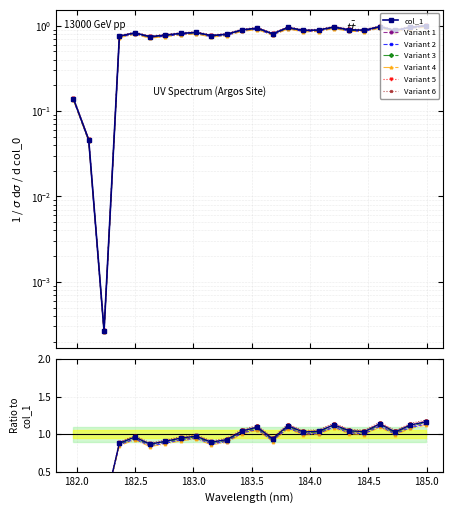

Rank the categories by value from lowest to highest.

182.2359681898, 182.1045947288, 181.9732053322, 182.6299929592, 182.3673257152, 183.15513622, 182.7613026778, 183.2863821962, 183.6800245112, 182.8925964608, 182.498667305, 183.0238743082, 183.9423730432, 184.7290361848, 184.46687888, 184.0735234058, 183.4176122368, 184.3357763242, 183.5488263418, 183.811206745, 184.8600909338, 184.2046578328, 184.5979655002, 184.9911297472